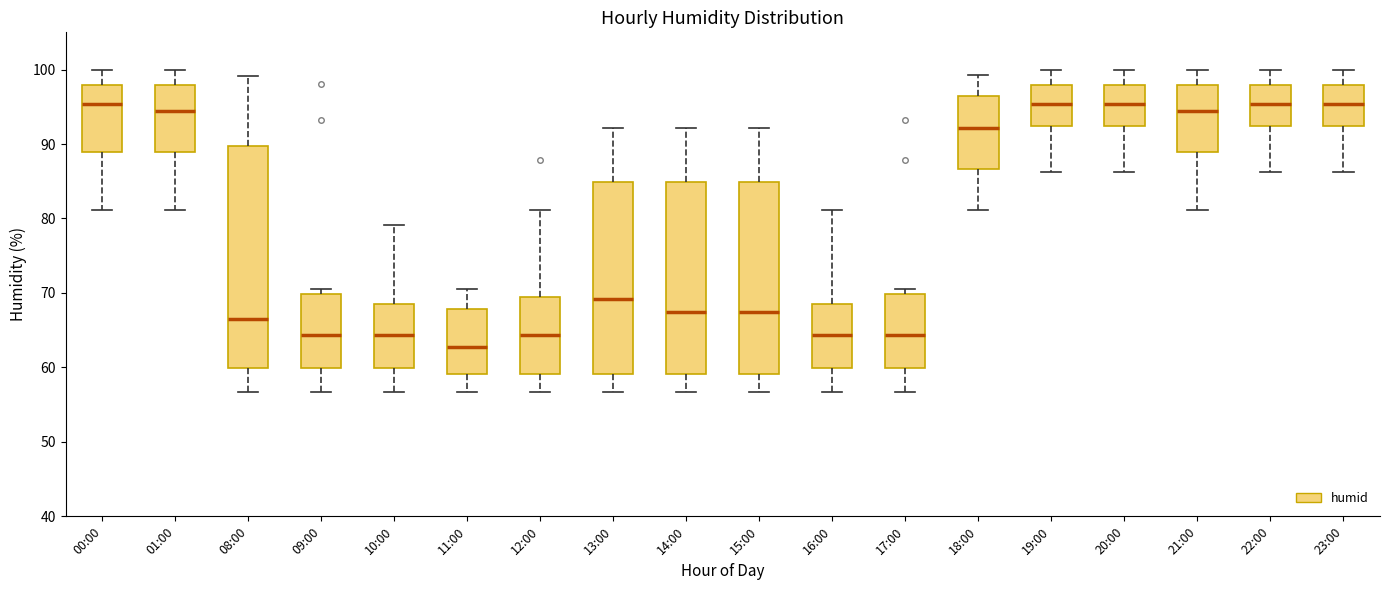

Which box has the lowest median line?

11:00